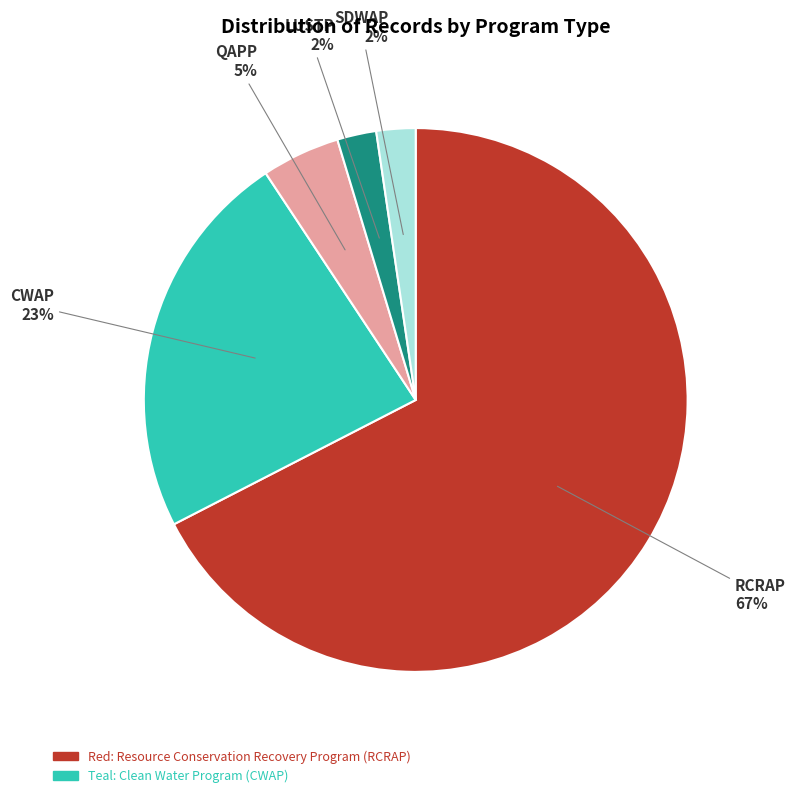

To the nearest percent, what is the average slice percentage?

20%